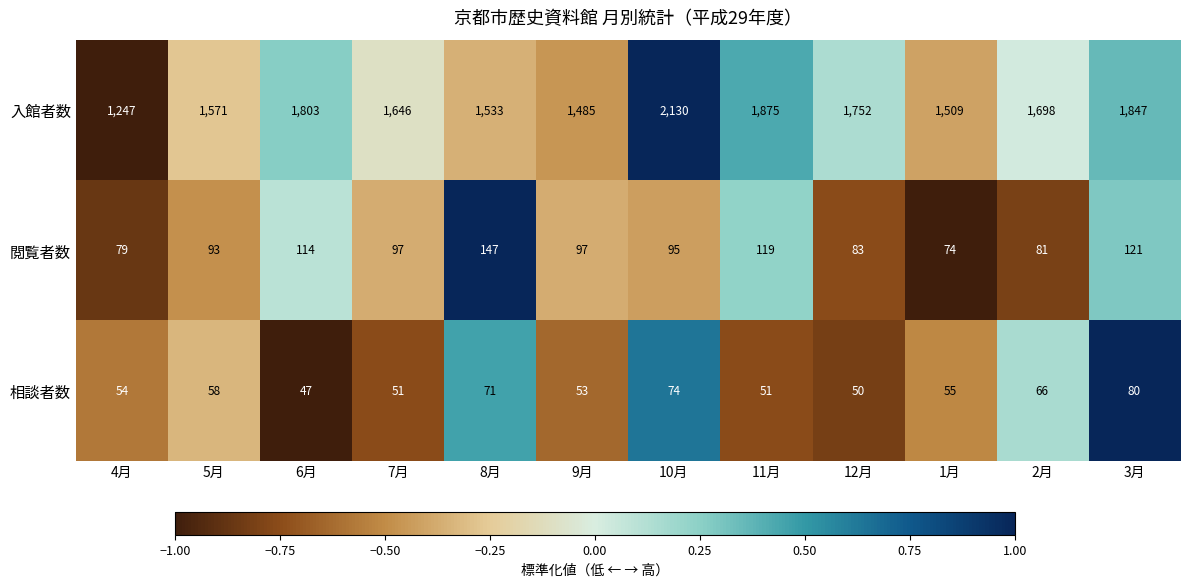

How many categories are shown in the chart?

12